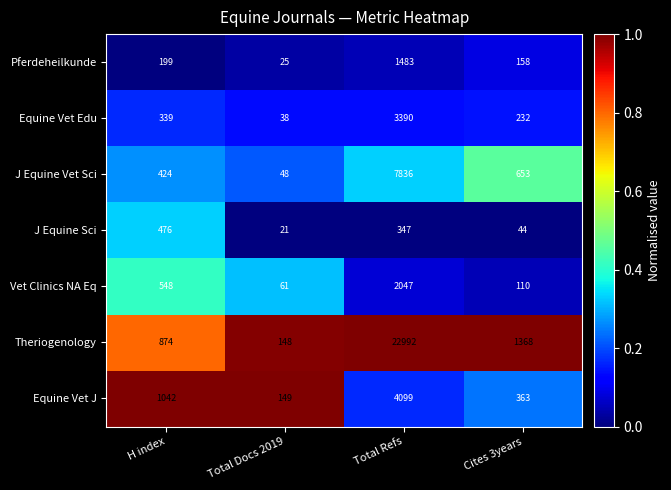

What is the total value across all series at Cites 3years?

2928